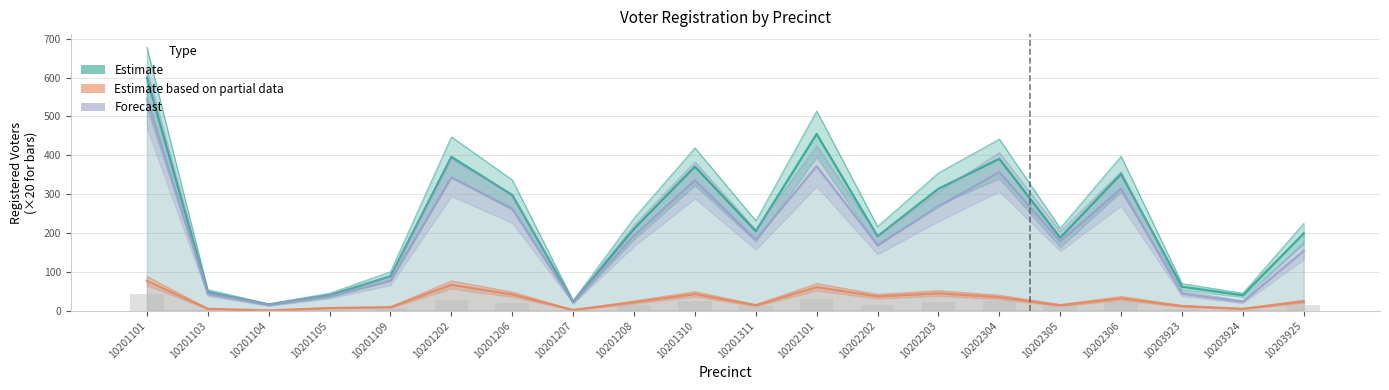

Reading left to right, extract all data points from this chart.

Estimate (Dem): 10201101=600	10201103=48	10201104=16	10201105=40	10201109=89	10201202=396	10201206=298	10201207=23	10201208=211	10201310=371	10201311=205	10202101=455	10202202=192	10202203=314	10202304=391	10202305=188	10202306=352	10203923=62	10203924=40	10203925=199
Estimate based on partial data (Rep): 10201101=77	10201103=5	10201104=1	10201105=7	10201109=9	10201202=67	10201206=42	10201207=2	10201208=22	10201310=43	10201311=14	10202101=61	10202202=37	10202203=45	10202304=35	10202305=14	10202306=32	10203923=12	10203924=5	10203925=24
Forecast (Hisp Dem): 10201101=546	10201103=44	10201104=15	10201105=37	10201109=77	10201202=343	10201206=263	10201207=22	10201208=193	10201310=336	10201311=183	10202101=372	10202202=169	10202203=268	10202304=357	10202305=179	10202306=314	10203923=44	10203924=23	10203925=154